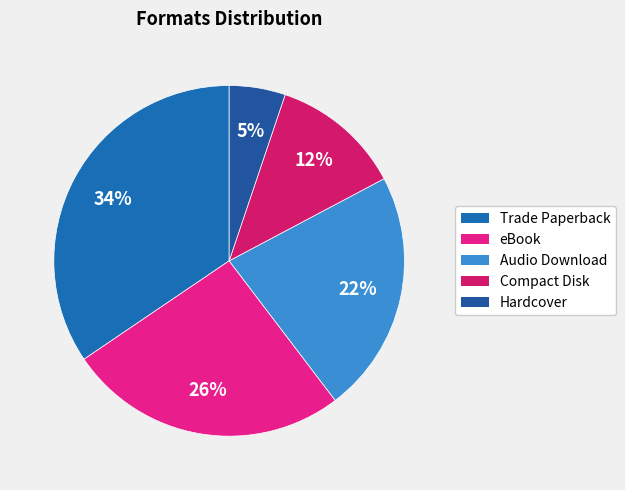

To the nearest percent, what portion does Audio Download represent?

22%